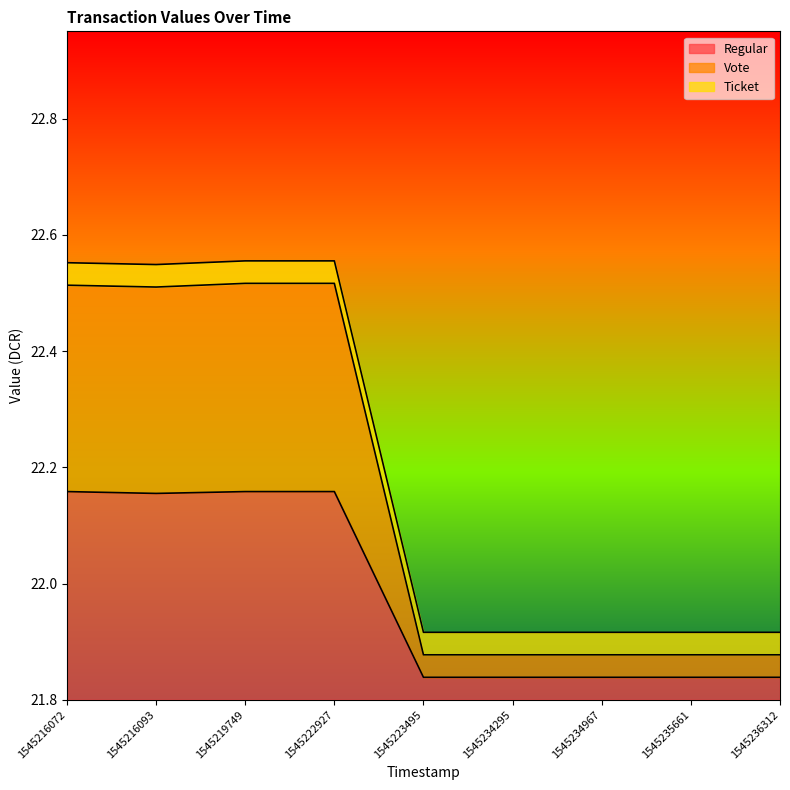

True or false: Regular and Vote cross at least once.

False